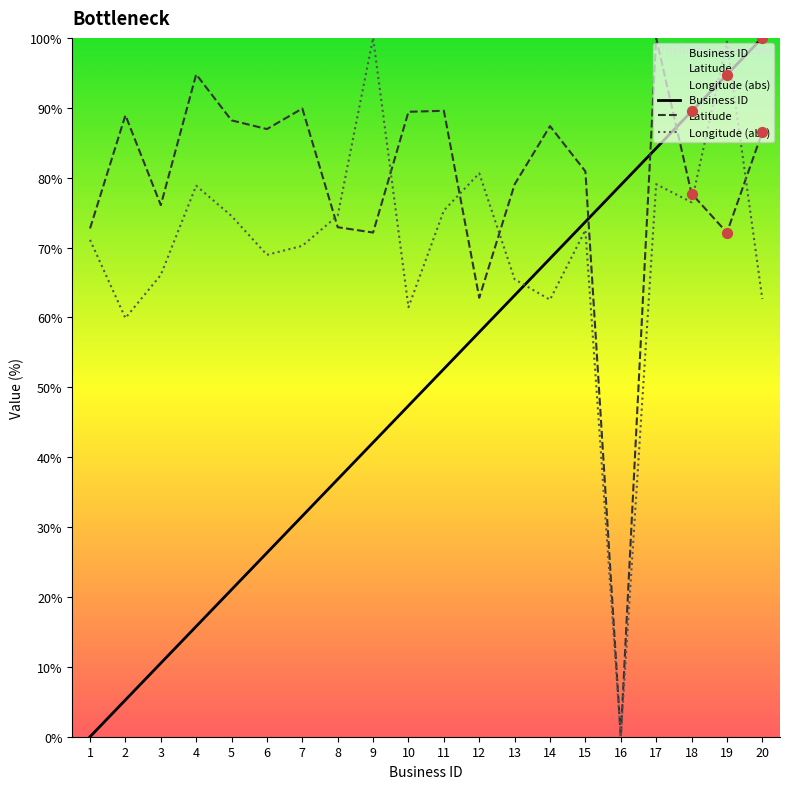

At how many categories does at least one series exceed 34?

20